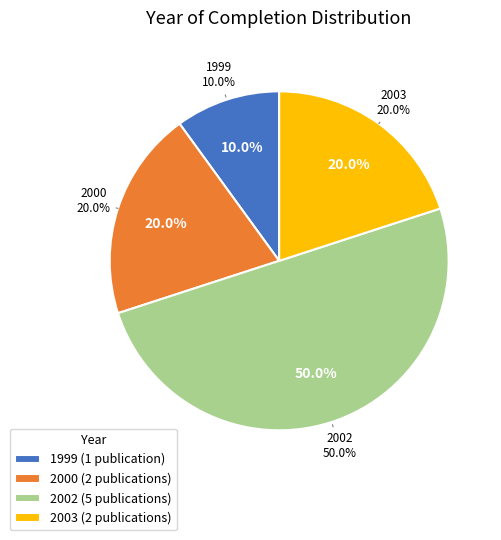

Does any single category account for the majority?

No